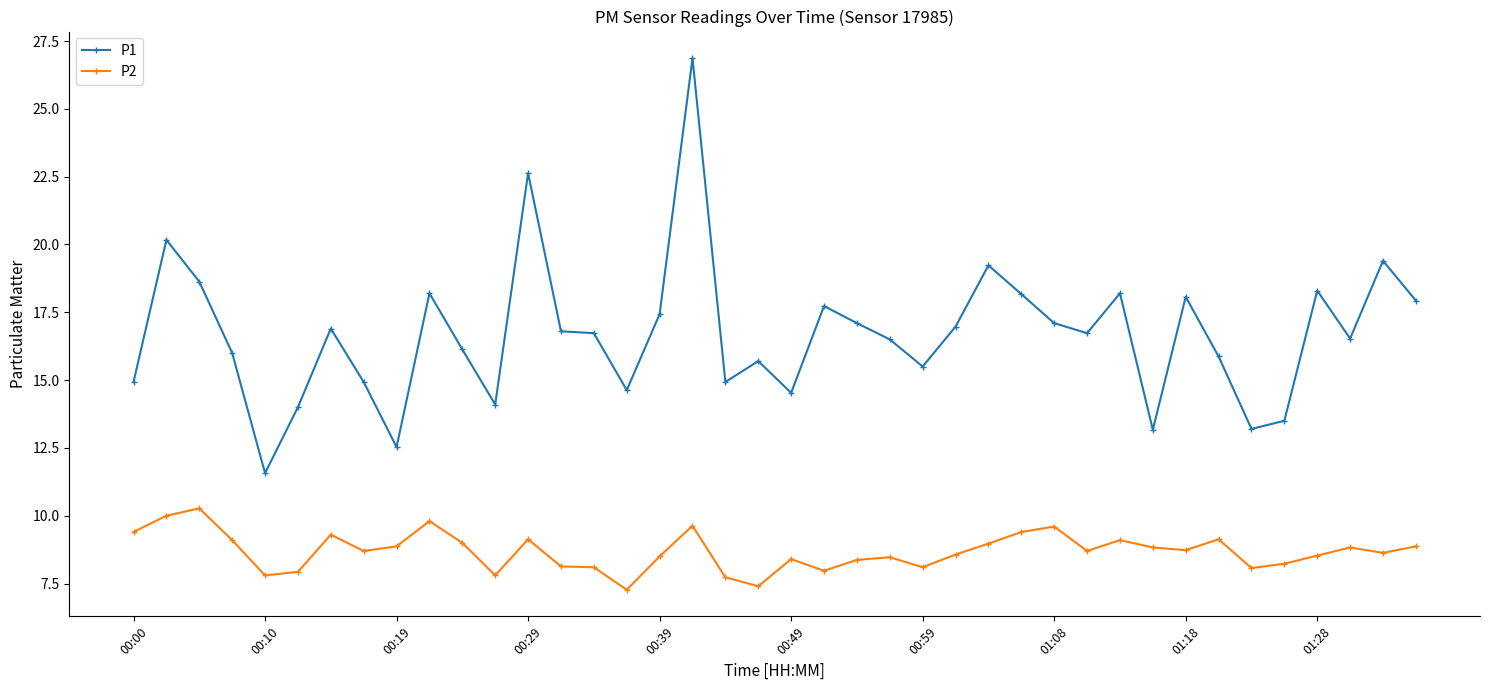

What is the difference between the maximum and minimum values in the P1 series?

15.3